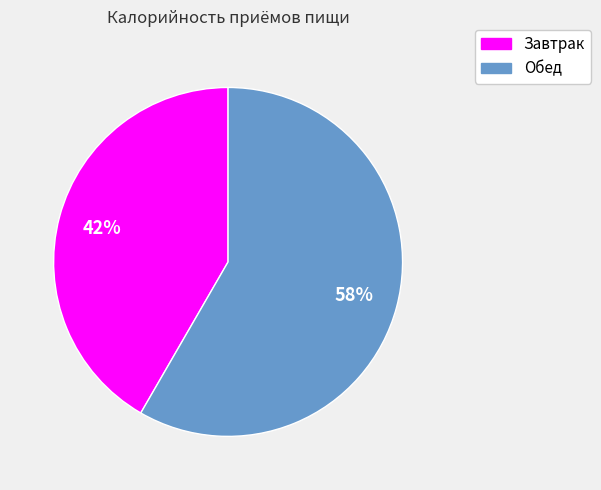

Which has a higher value, Завтрак or Обед?

Обед